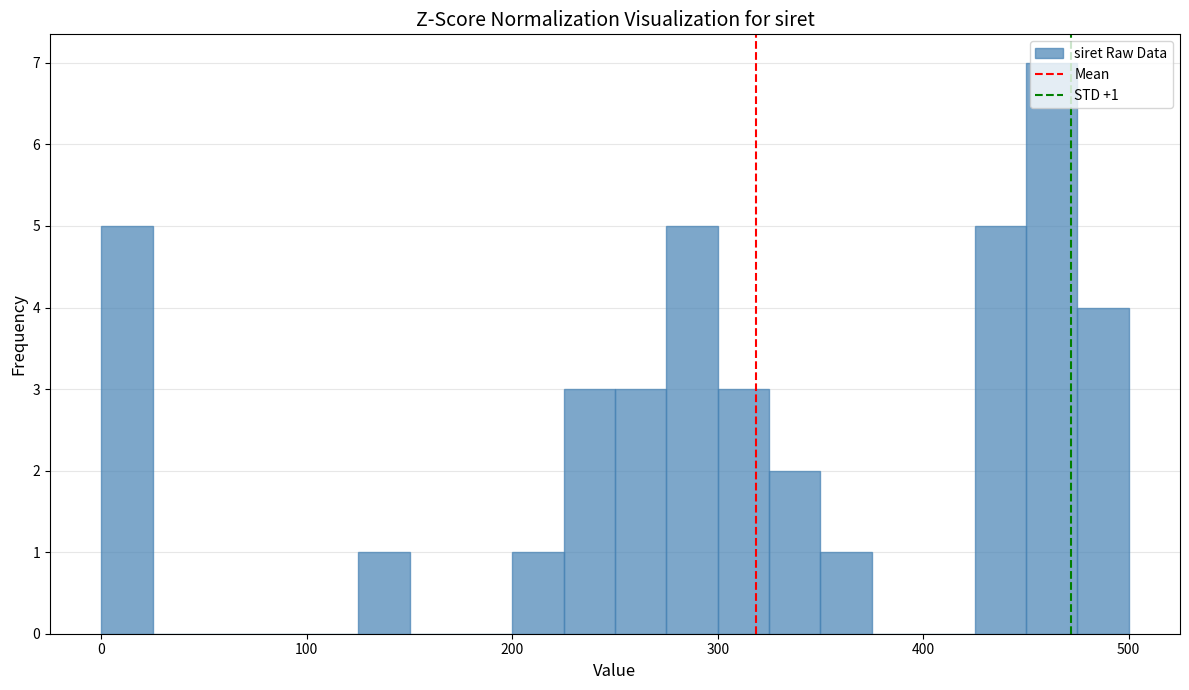

Around what value on the x-axis is the tallest bar? Give the approximate position of its centre, as read against the axis.

460